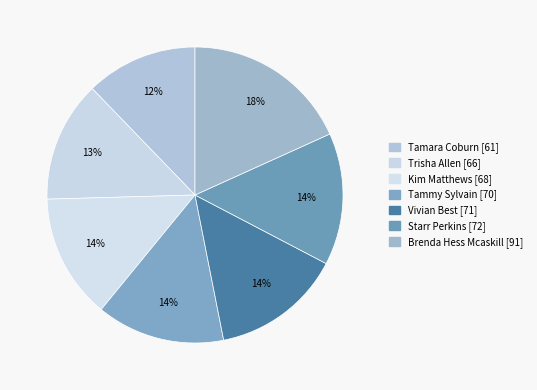

How many segments does this pie chart have?

7